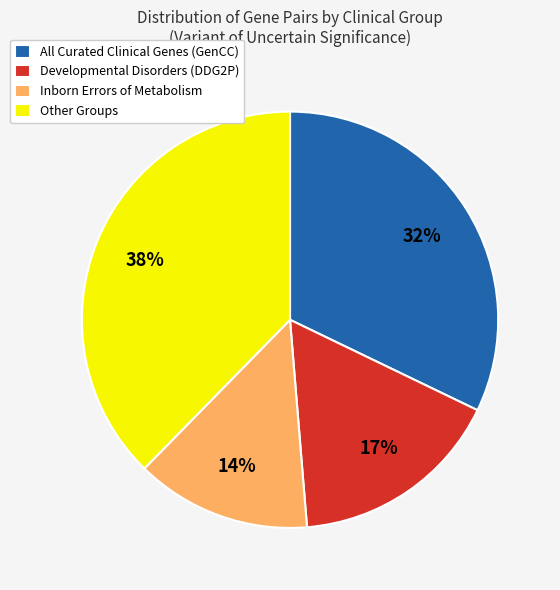

What is the largest slice in the pie chart?

Other Groups